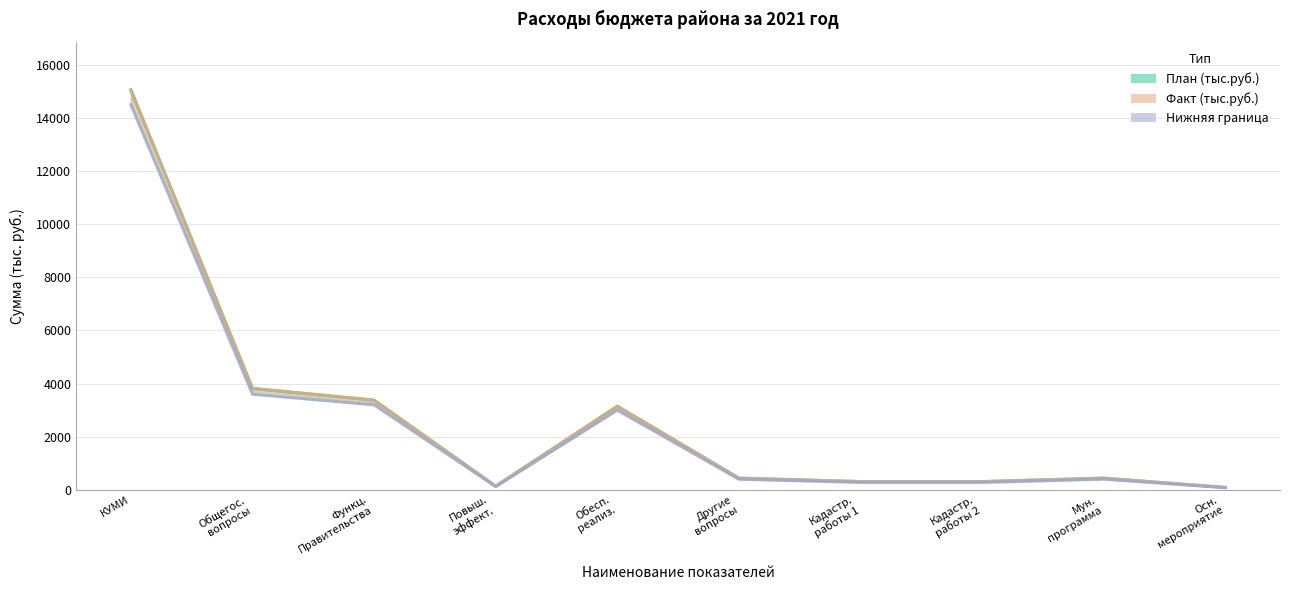

True or false: Факт (тыс.руб.) has more than 0 interior local peaks.

True